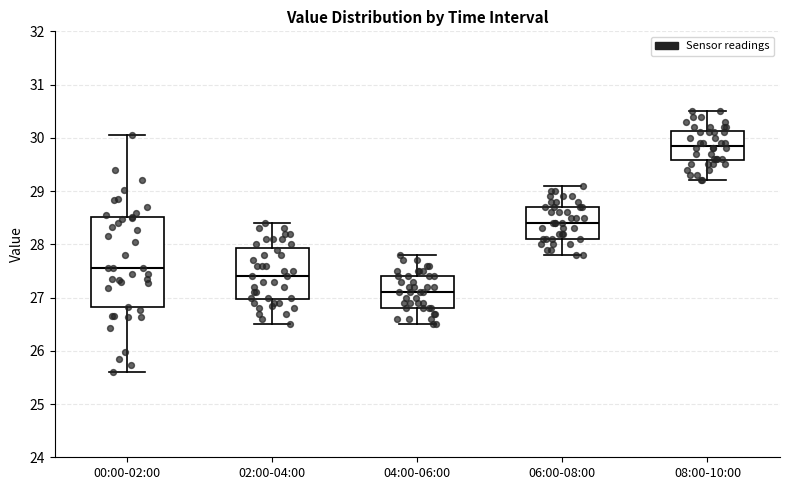

Comparing the boxes themselves (not the whiskers), which one is the tallest?

00:00-02:00